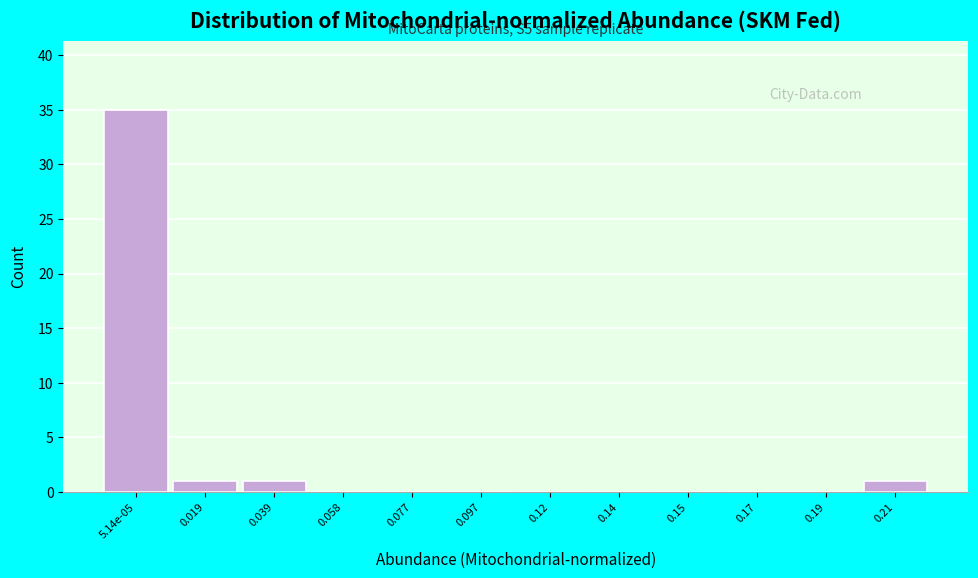

Reading right to left, what are all the values shown in this chart?

0.21=1	0.19=0	0.17=0	0.15=0	0.14=0	0.12=0	0.097=0	0.077=0	0.058=0	0.039=1	0.019=1	5.14e-05=35